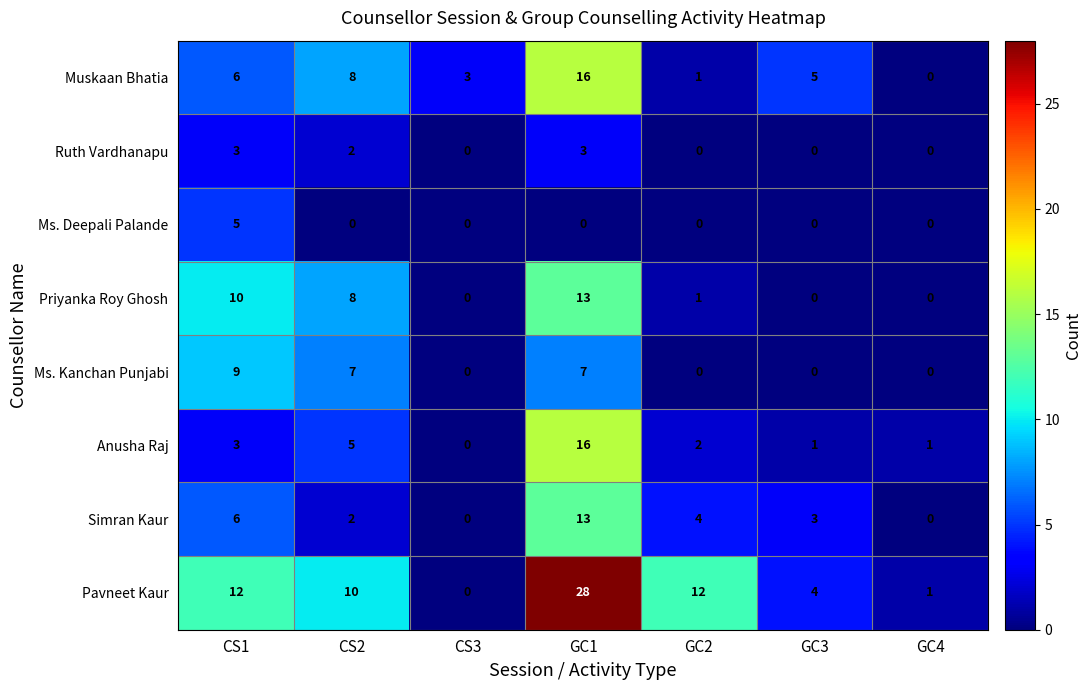

How many categories are shown in the chart?

7